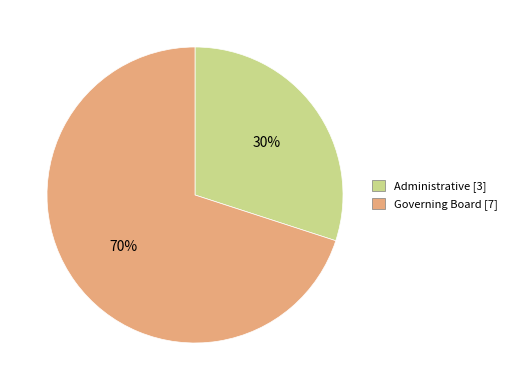

To the nearest percent, what portion does Governing Board represent?

70%